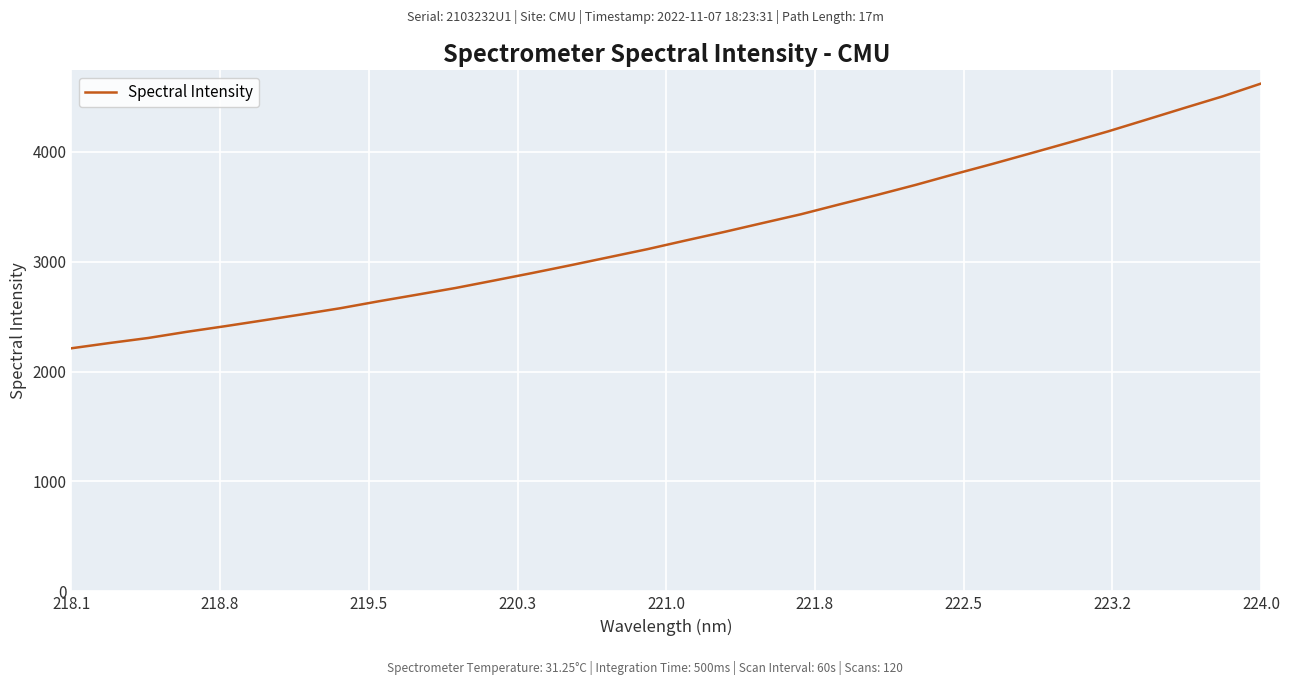

What is the smallest value displayed?

2211.3